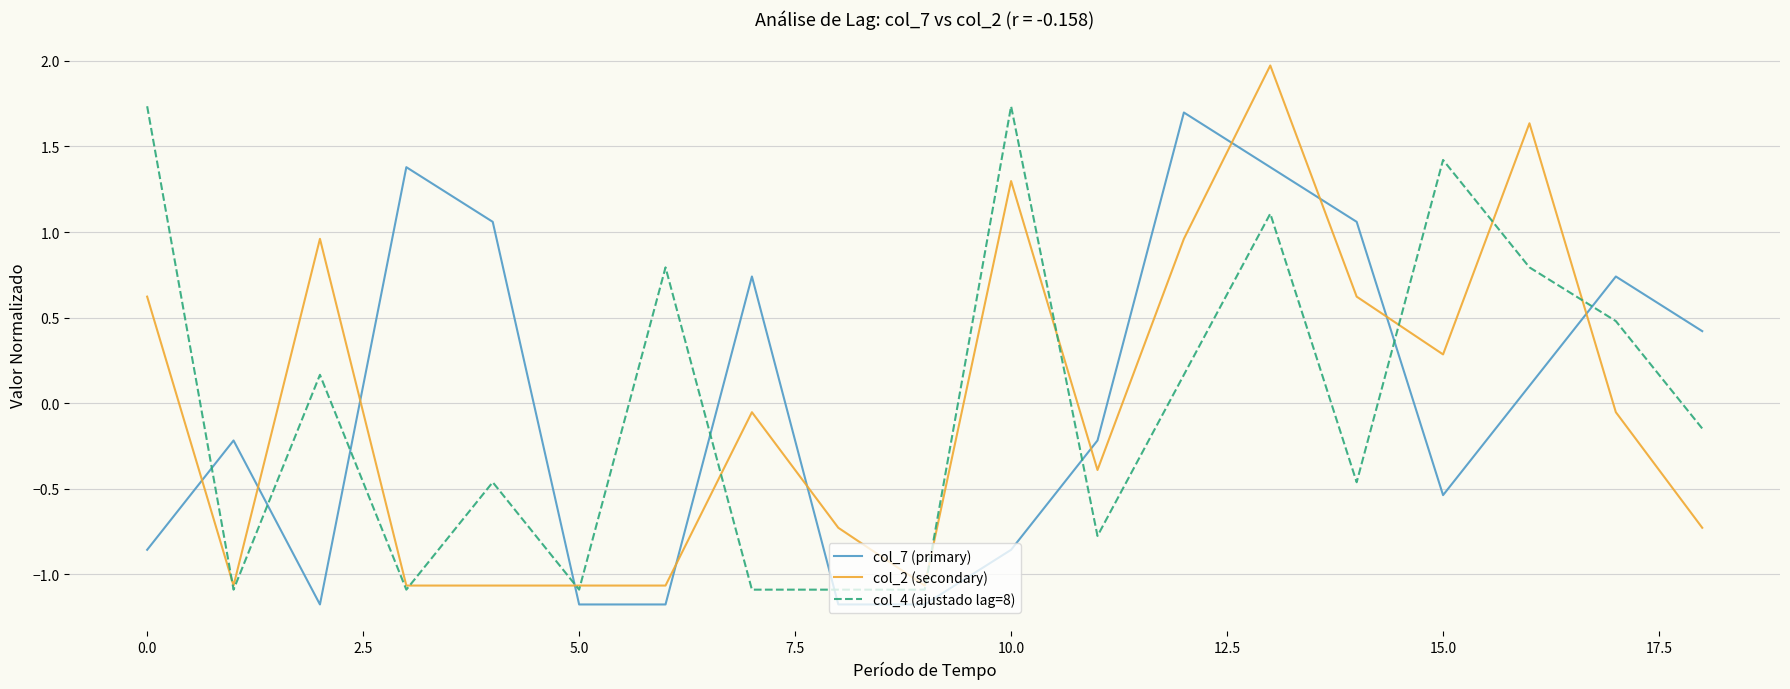

Which series has the widest spread of values?

col_2 (secondary)